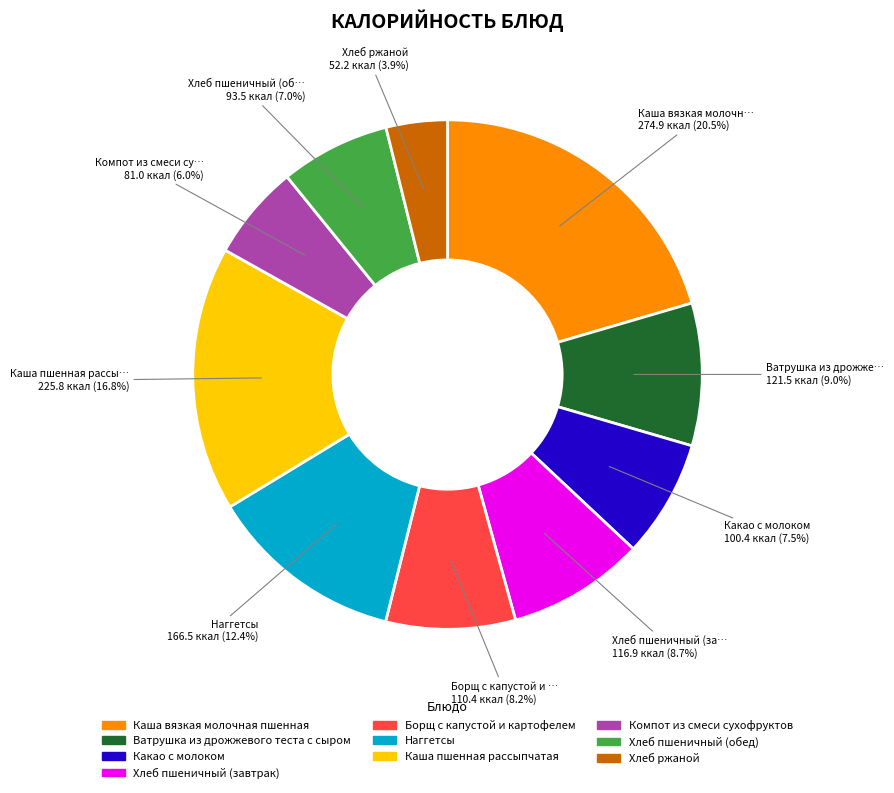

True or false: Каша пшенная рассыпчатая accounts for 8% of the total.

False